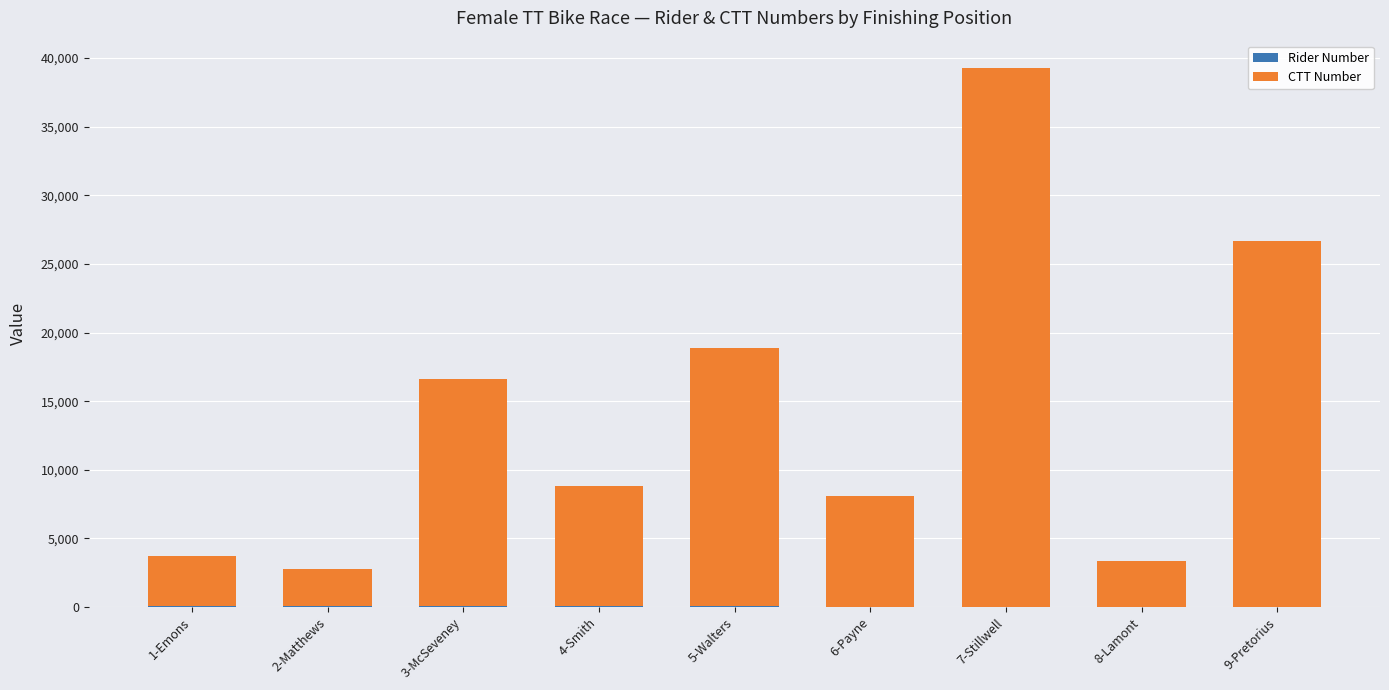

At which category is the sum across all series the highest?

7-Stillwell